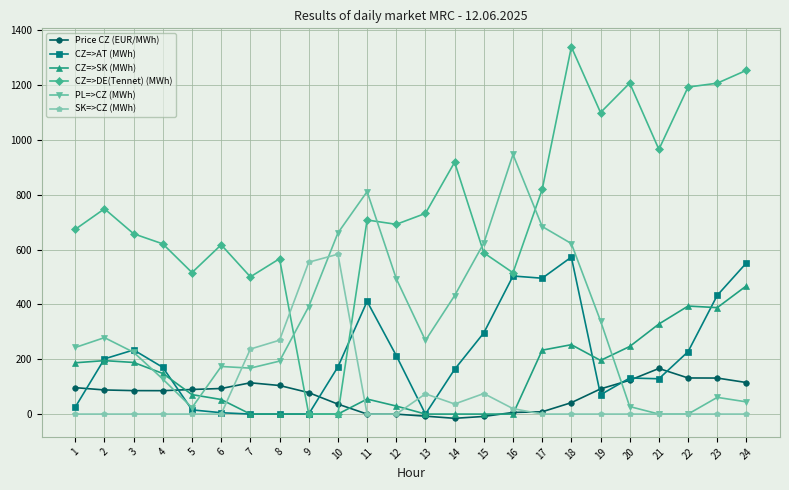

What is the difference between the SK=>CZ (MWh) values at 20 and 14?

36.8